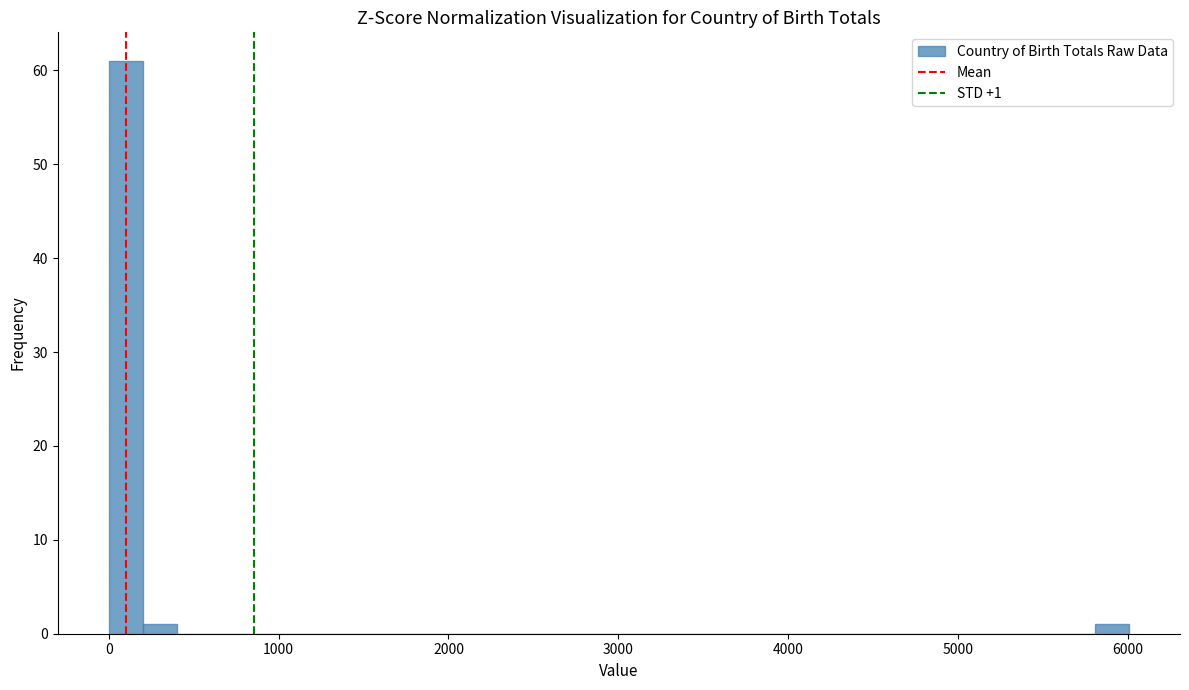

Around what value on the x-axis is the tallest bar? Give the approximate position of its centre, as read against the axis.

100